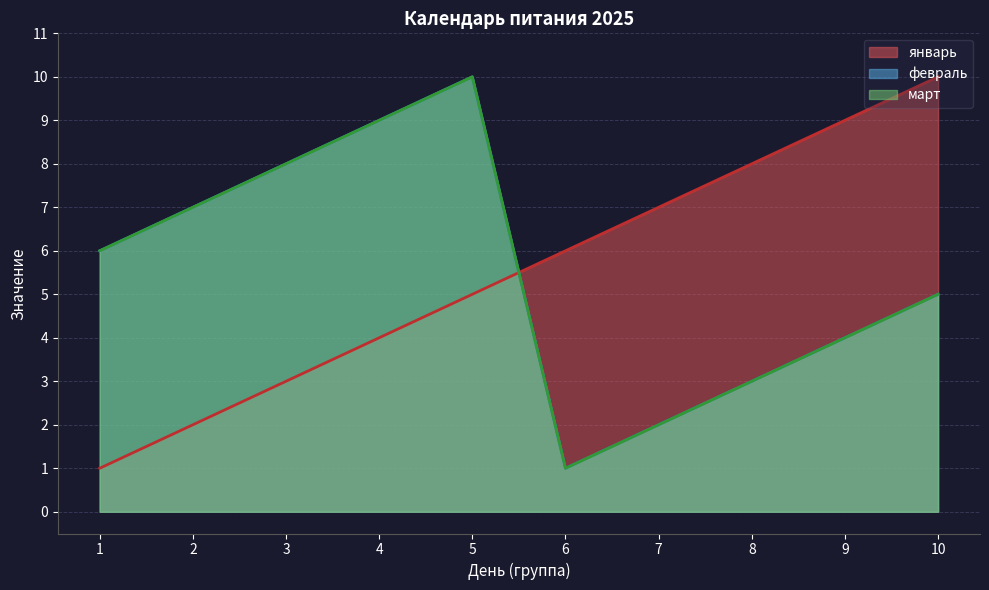

What are all the series names shown in the legend?

январь, февраль, март